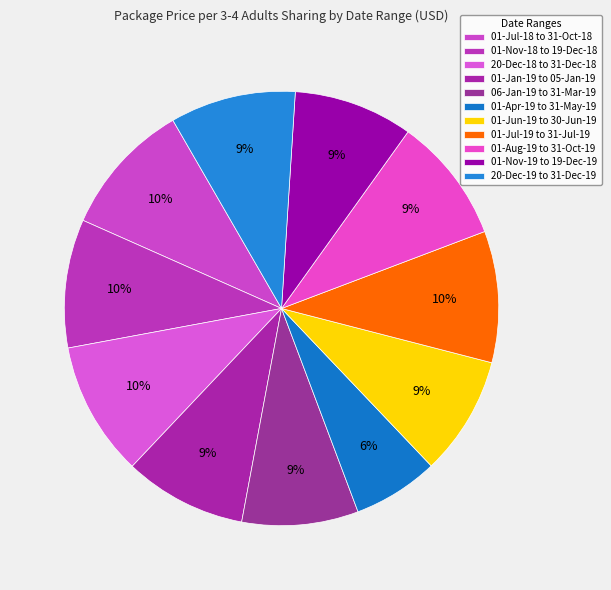

Does 01-Jun-19 to 30-Jun-19 account for over 50% of the chart?

No